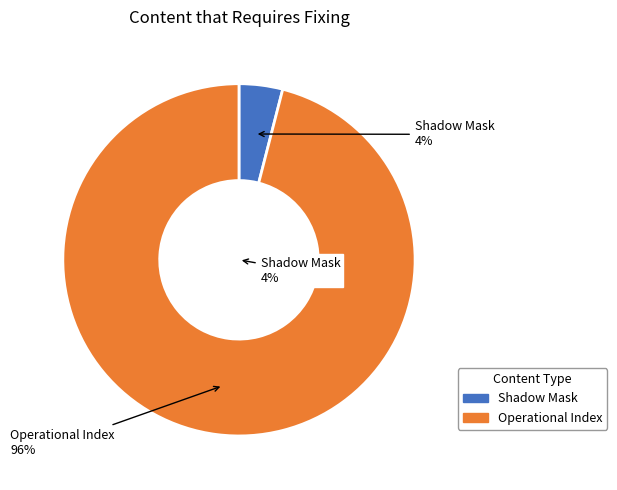

Which slice represents more than half of the pie?

Operational Index